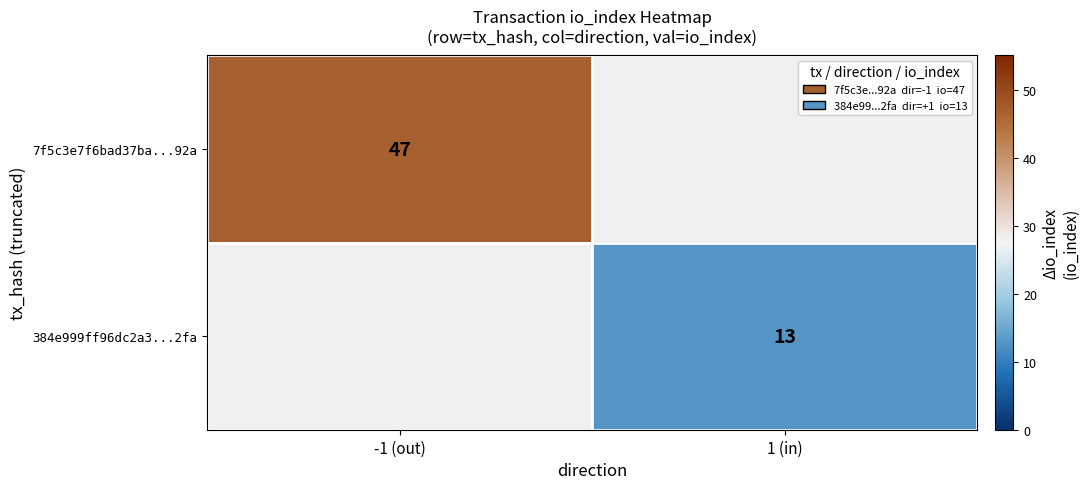

Is the value of 7f5c3e7f6bad37ba...92a at -1 (out) greater than the value of 384e999ff96dc2a3...2fa at 1 (in)?

Yes